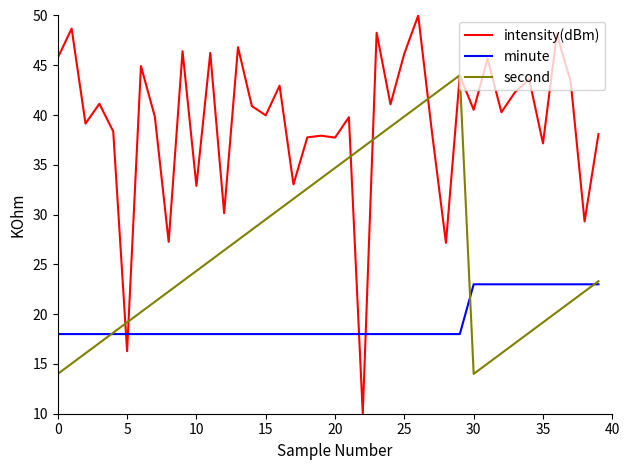

True or false: intensity(dBm) and minute intersect in this chart.

True